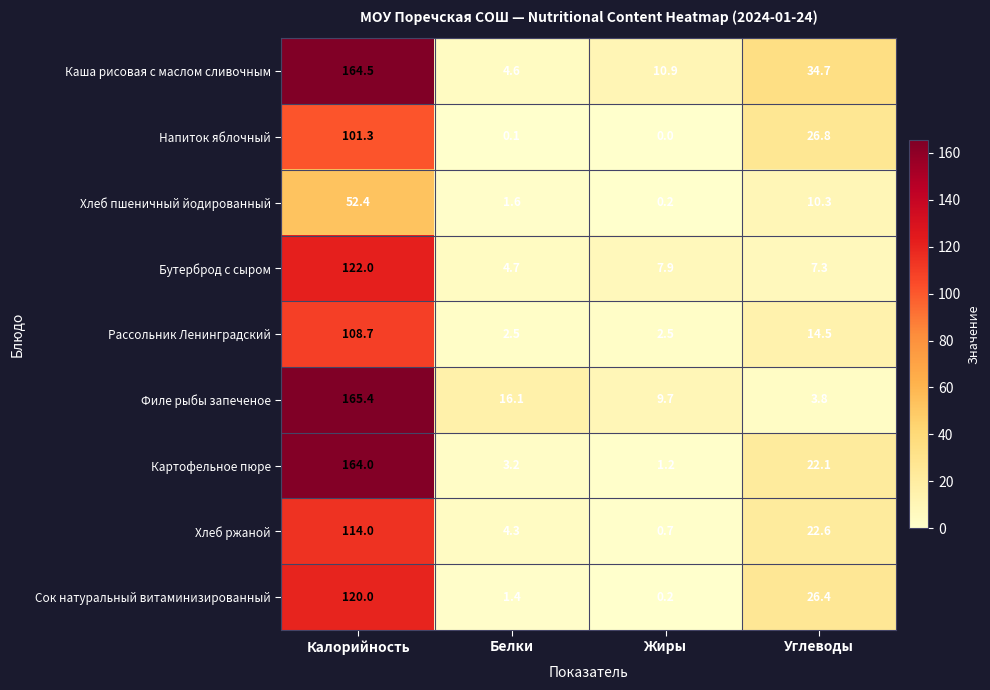

True or false: Каша рисовая с маслом сливочным has a value of 7.1 at Белки.

False